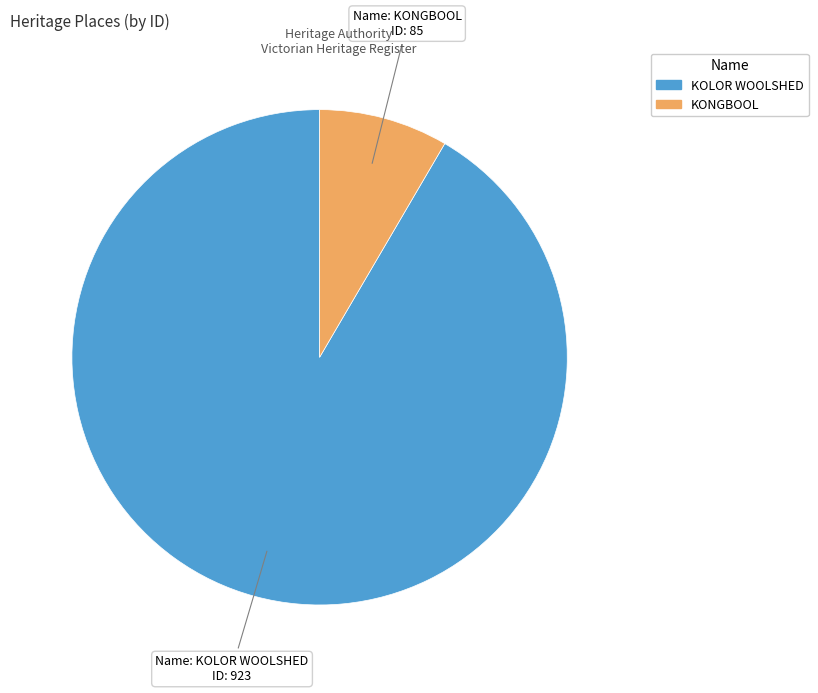

Combined, do KONGBOOL and KOLOR WOOLSHED account for over 50%?

Yes